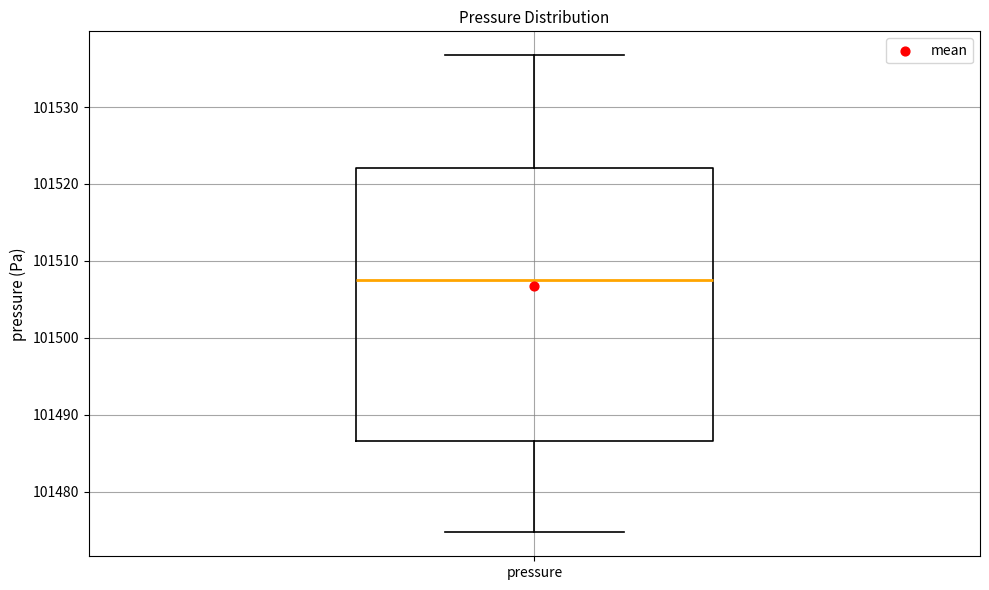

Transcribe this box plot: give where the median line is, the range the box spans, and where the two whiskers end, as read against the y-axis. The values are not printed on the chart, so give them approximately, as read against the axis.

median 101508, box 101487 to 101522, whiskers 101475 to 101537